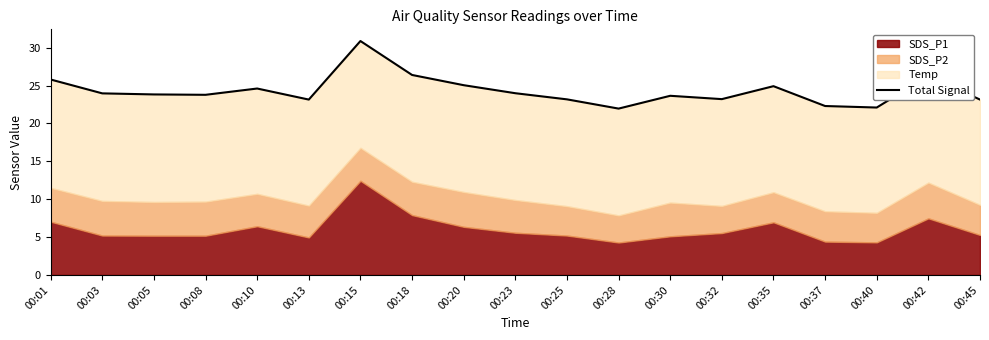

Between 00:42 and 00:23, which is larger?

00:42